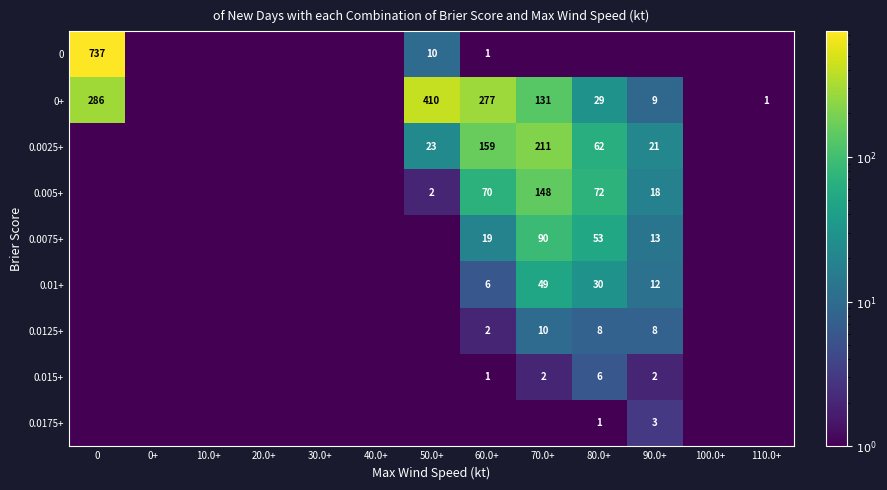

Is it true that 0.005+ equals 3.2 at 50.0+?

False